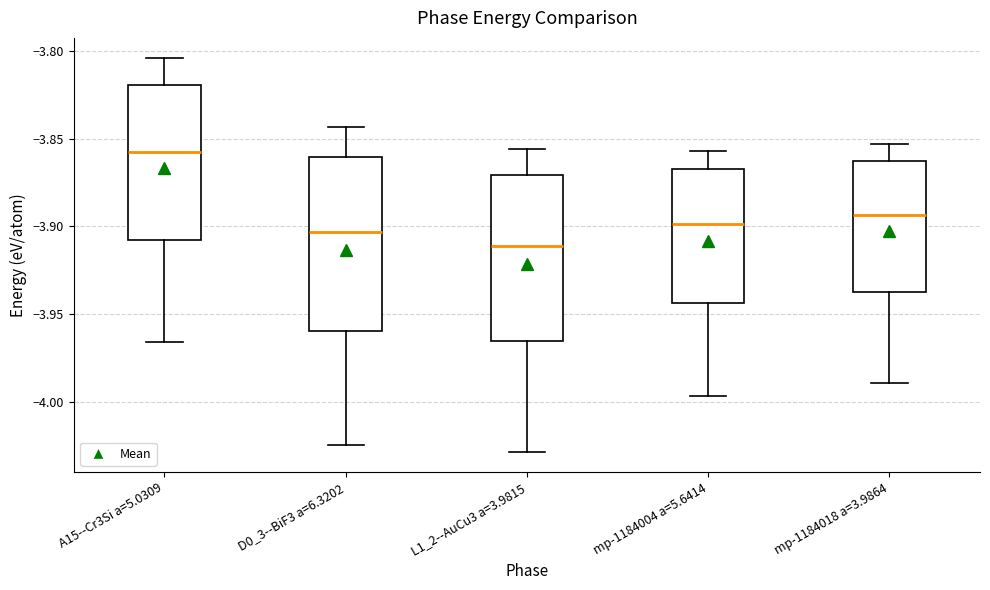

Which box's median line is the lowest?

L1_2--AuCu3 a=3.9815